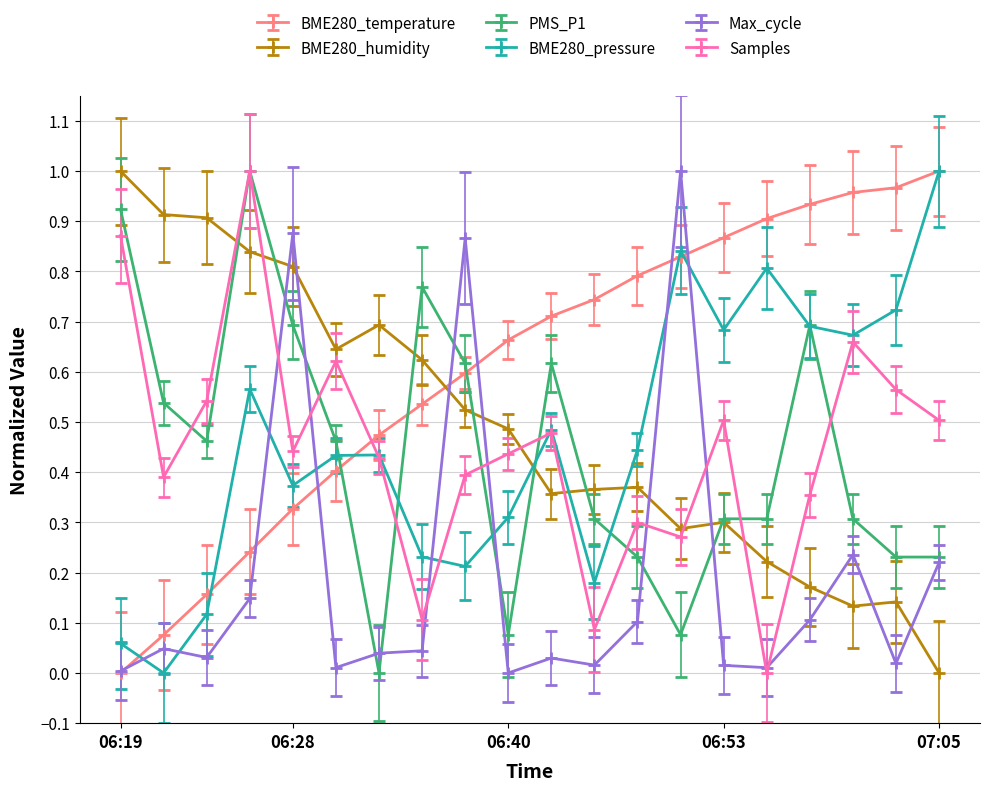

True or false: Max_cycle has more than 0 points higher than both neighbors.

True